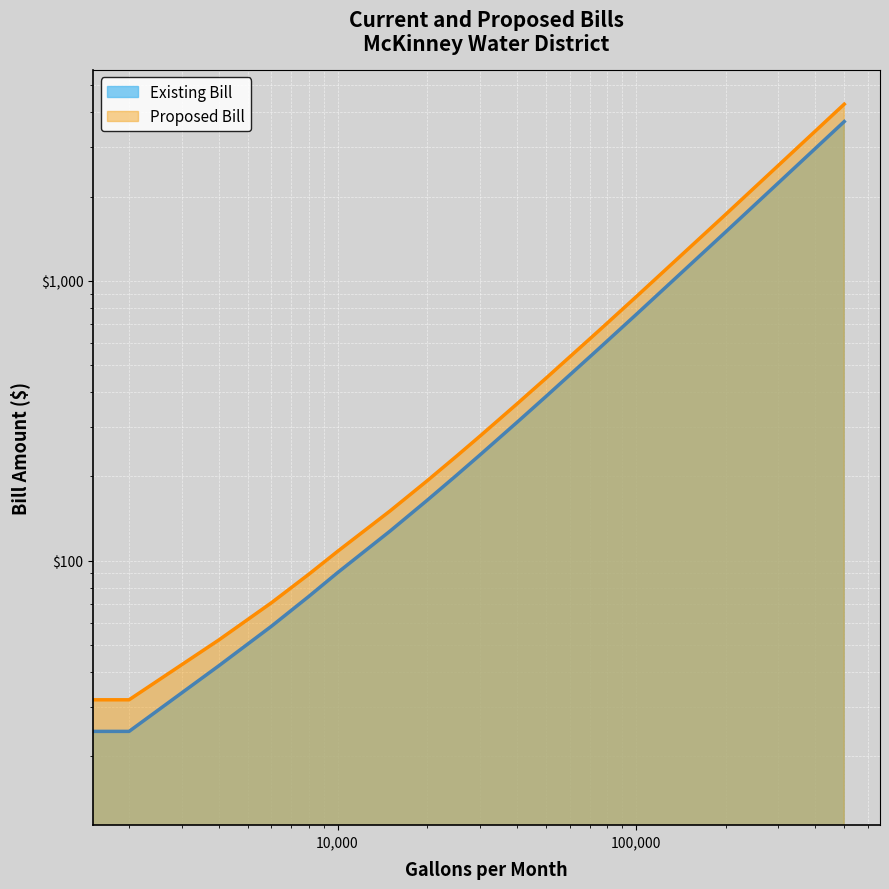

At 25000, list the series in order from largest to smallest.

Proposed Bill, Existing Bill